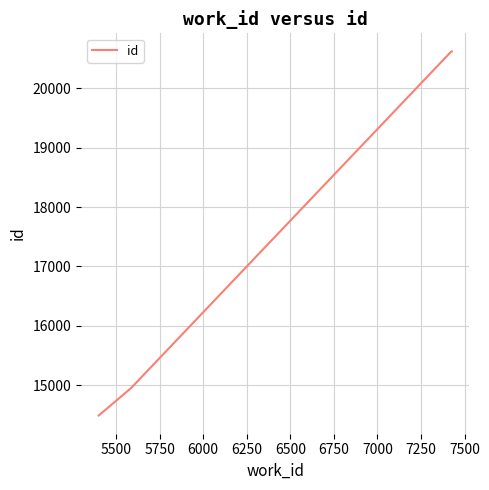

What is the maximum value shown in the chart?

20617